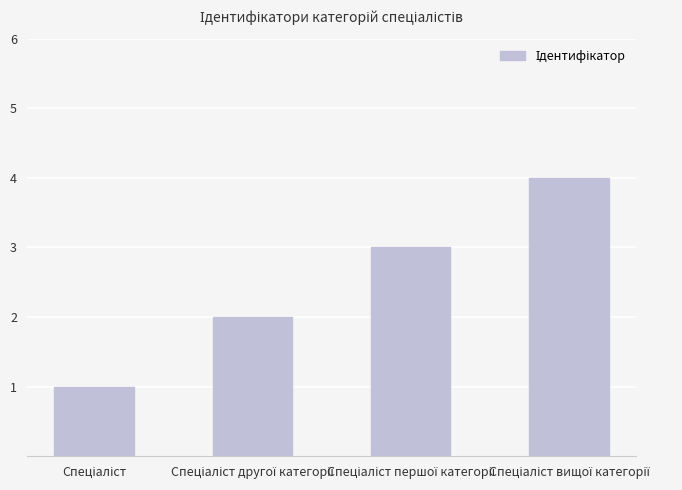

How many values are below 3?

2